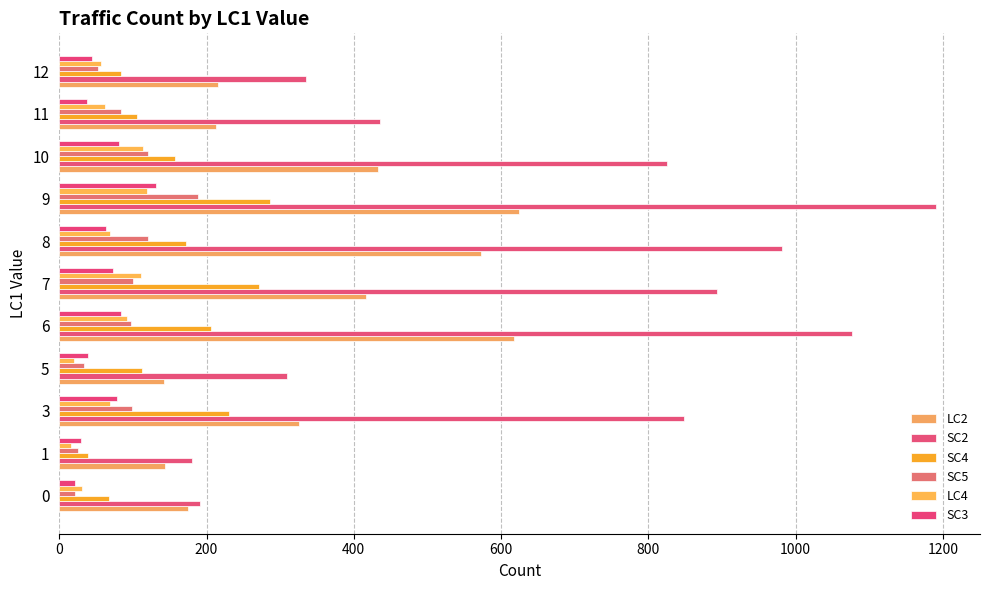

How many values in the SC3 series are below 63?

5